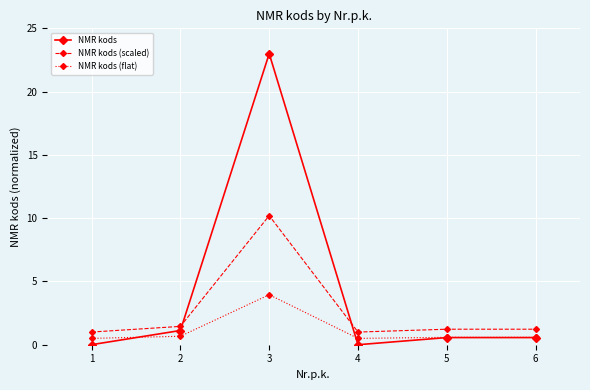

List the series in order of their peak value, lowest first.

NMR kods (flat), NMR kods (scaled), NMR kods